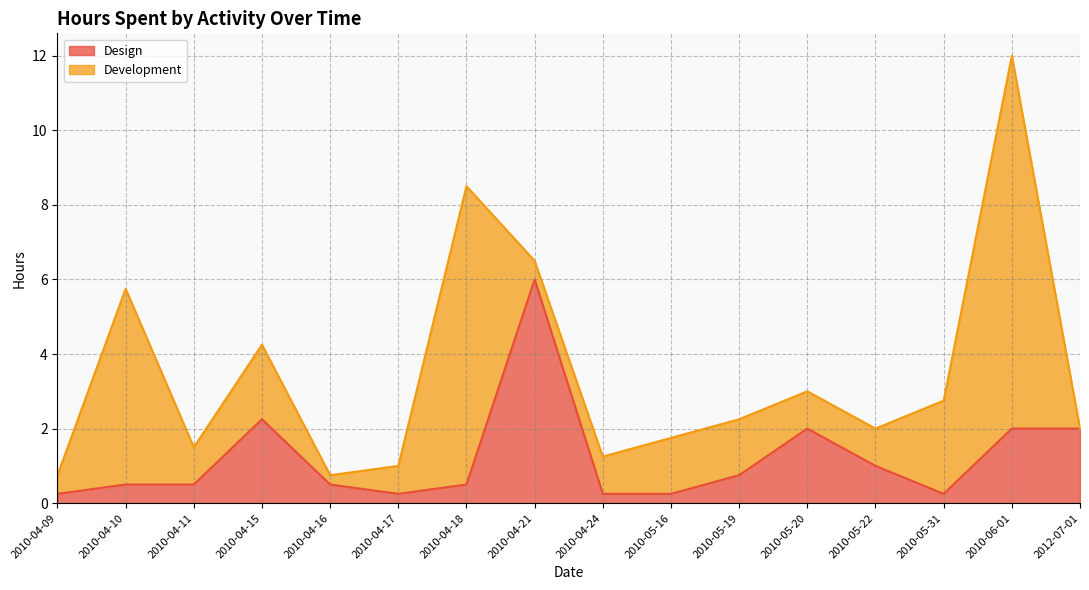

At which category does the data reach its first local peak?

2010-04-15